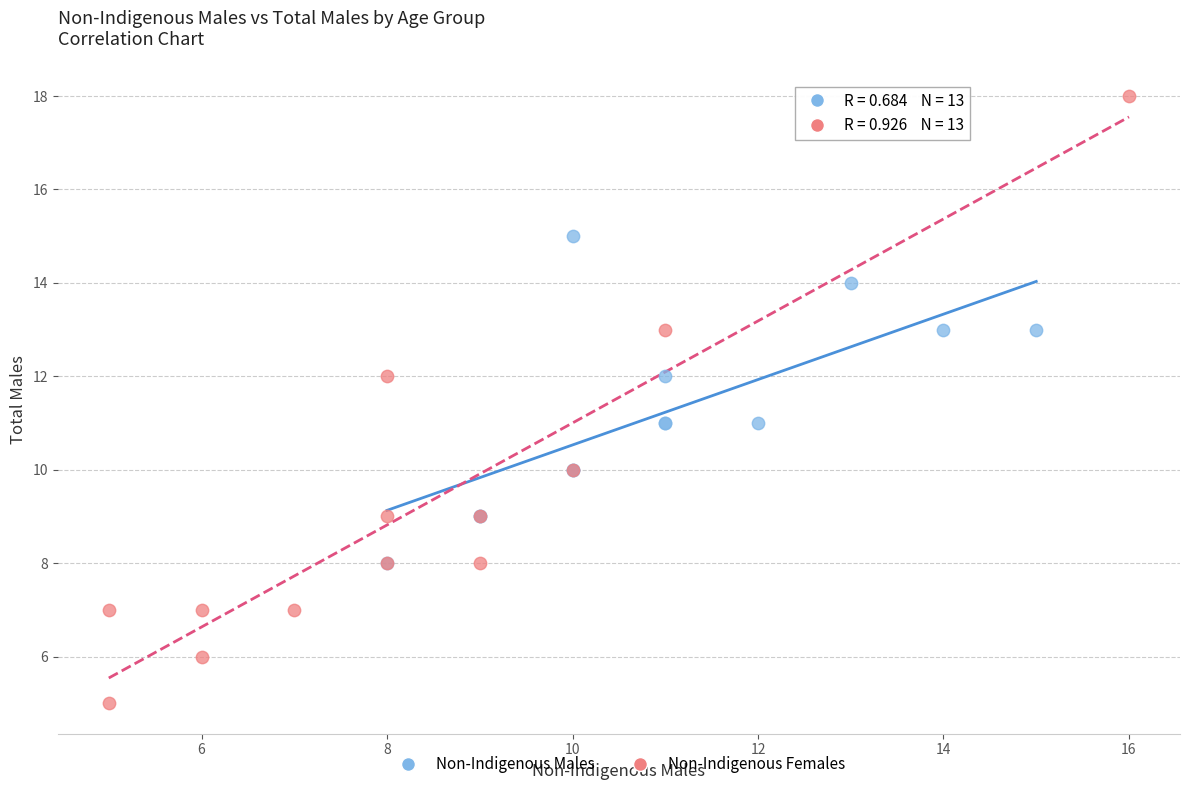

Which series reaches the minimum Y coordinate?

Non-Indigenous Females